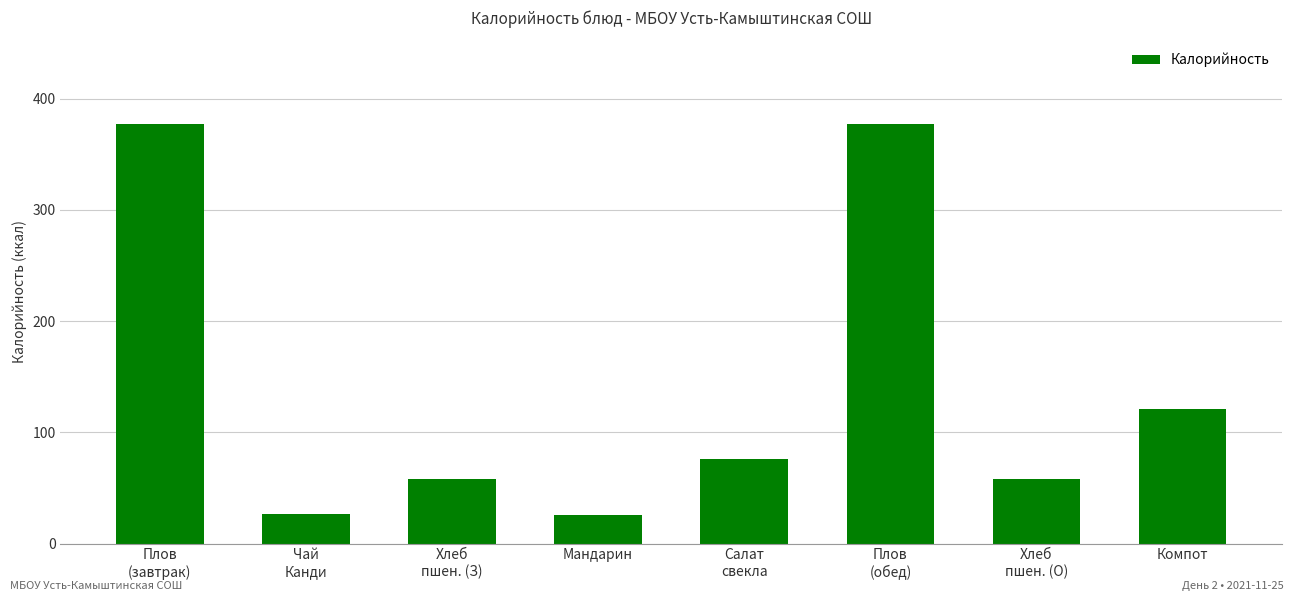

Which has a higher value, Хлеб
пшен. (О) or Чай
Канди?

Хлеб
пшен. (О)